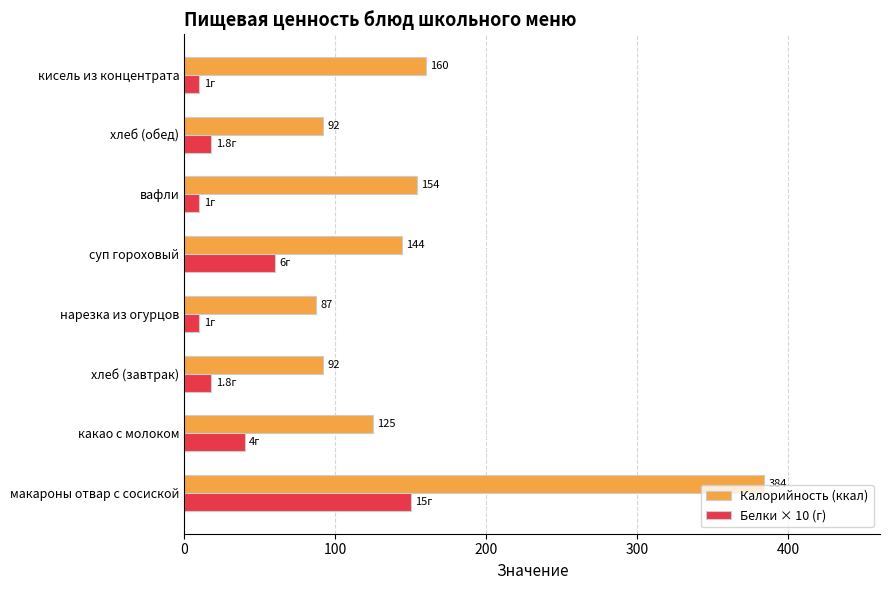

Rank the series by their maximum value, from highest to lowest.

Калорийность (ккал), Белки × 10 (г)